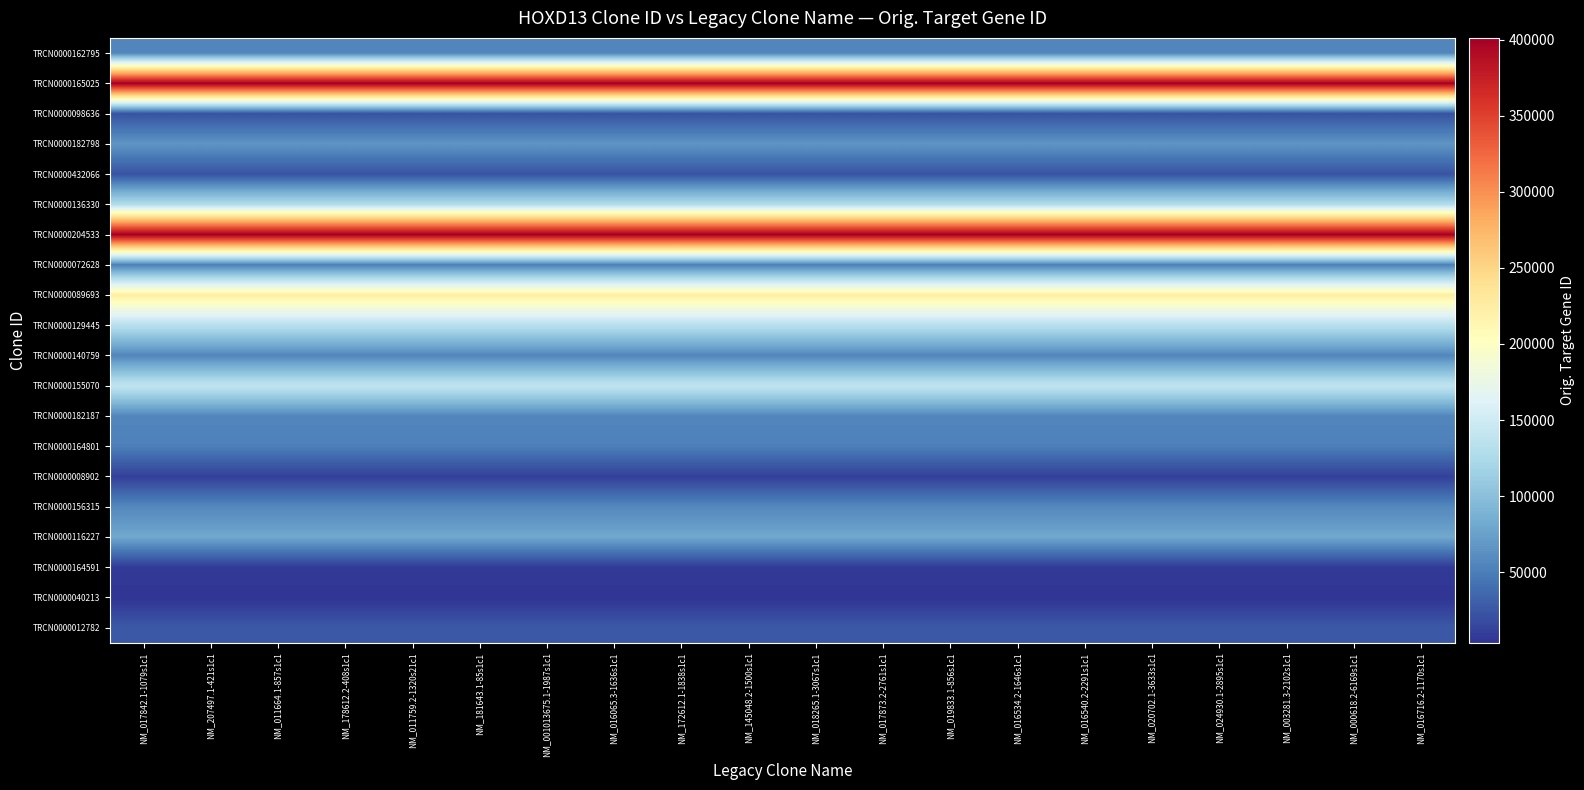

What is the total value across all series at NM_017842.1-1079s1c1?

1994689